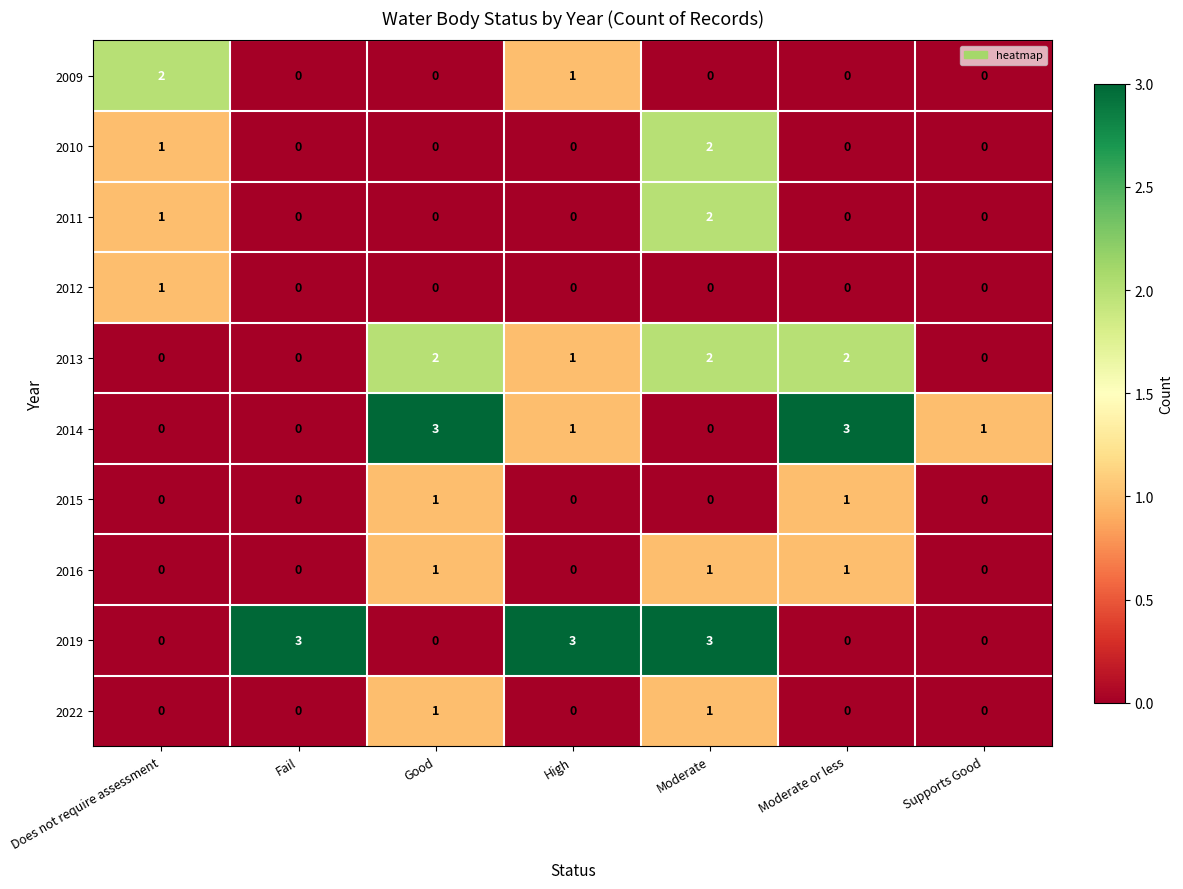

Is the value of 2011 at Supports Good greater than the value of 2013 at High?

No